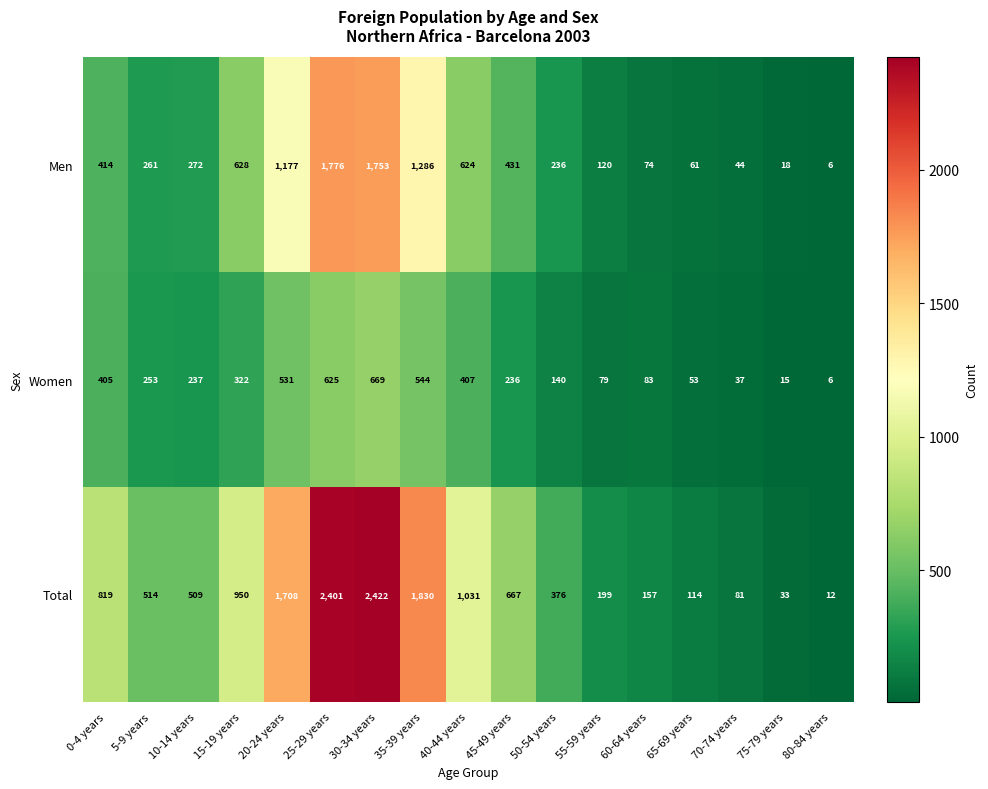

Which series has the widest spread of values?

Total